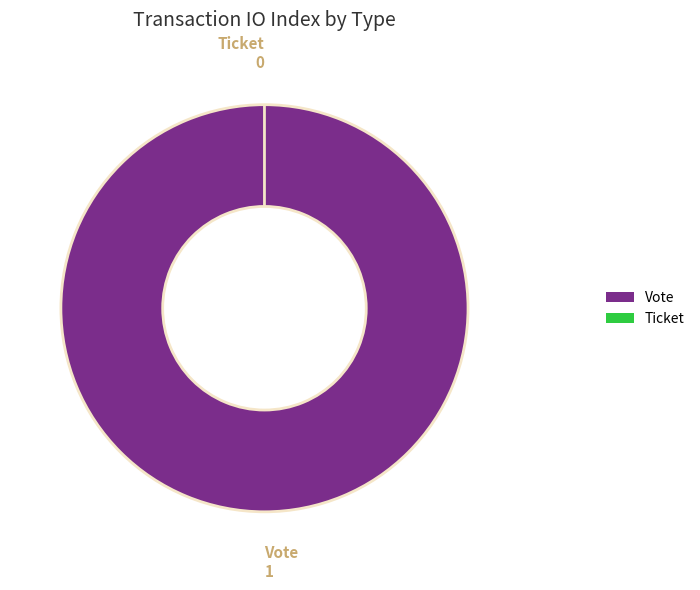

Which category has the smallest portion of the pie?

Ticket